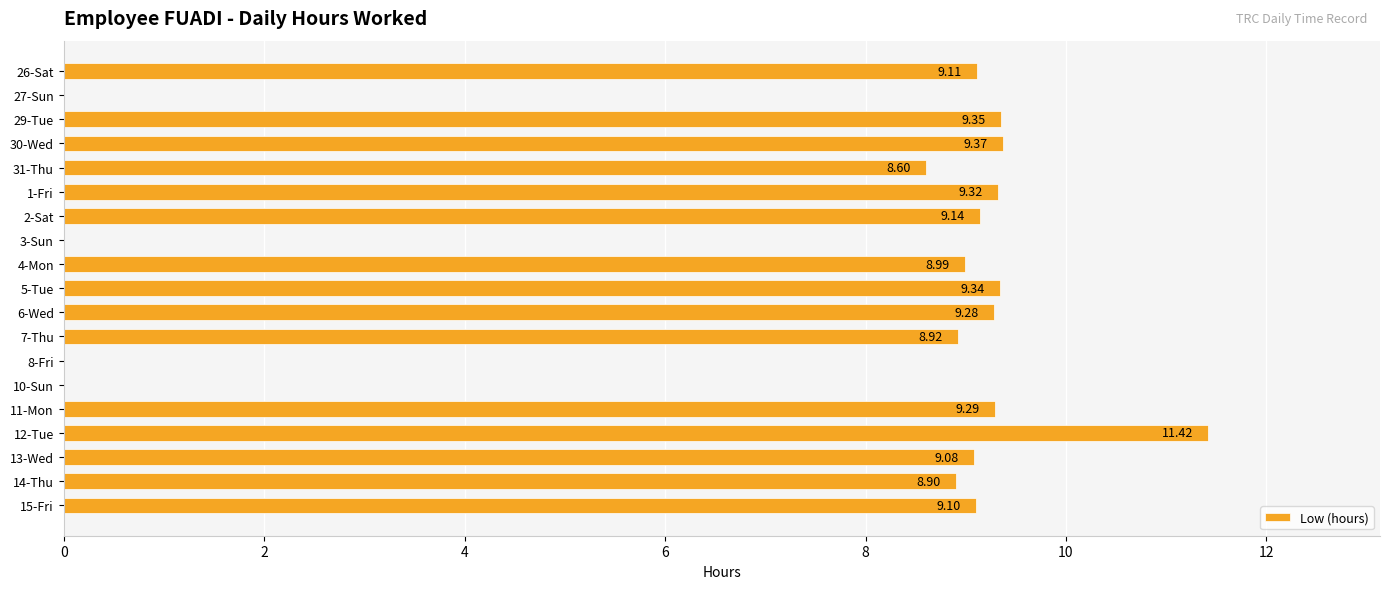

What is the sum of all values?

139.2